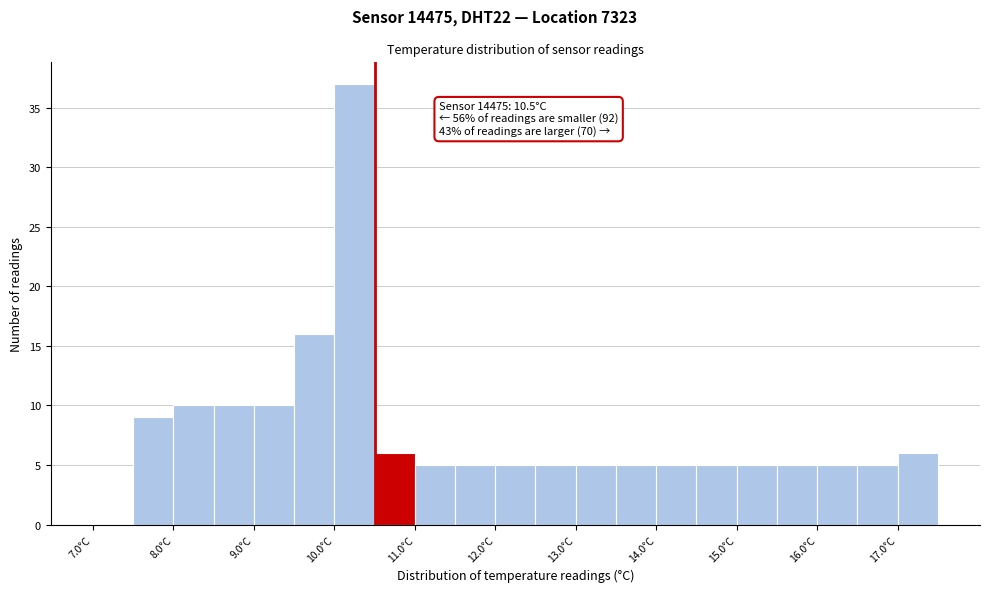

Which range on the x-axis has the tallest bar?

10.0 to 10.5